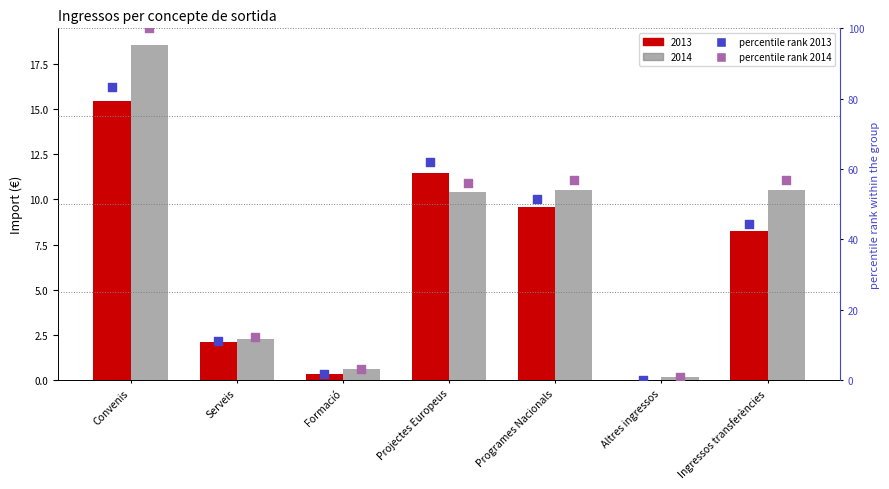

Which series has the largest Y range (max minus min)?

percentile 2014